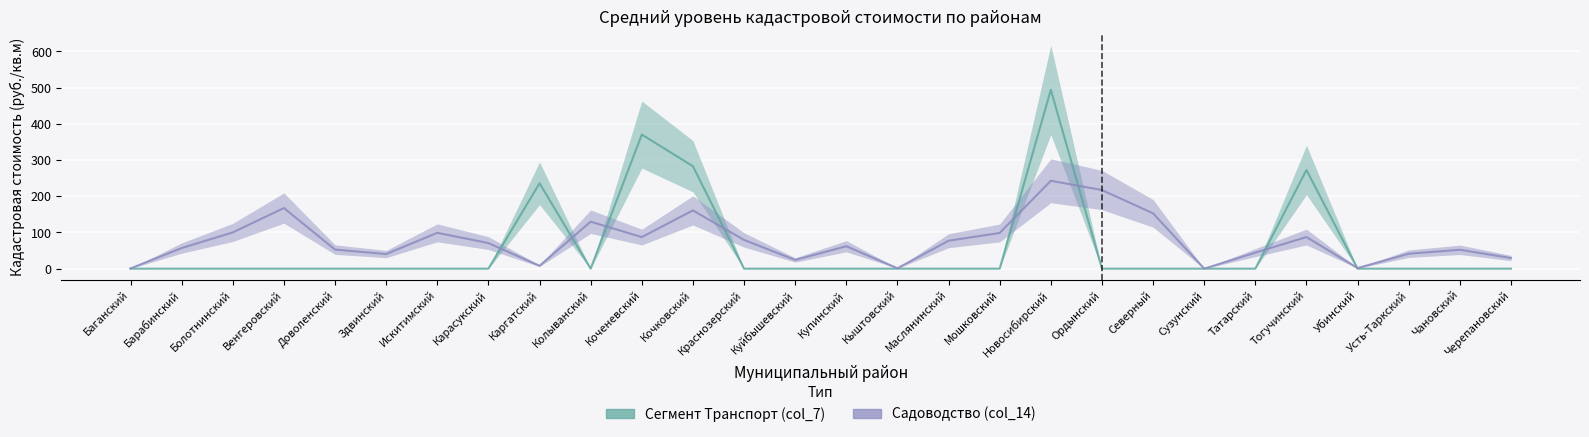

What is the label of the 23rd point from the left?

Татарский